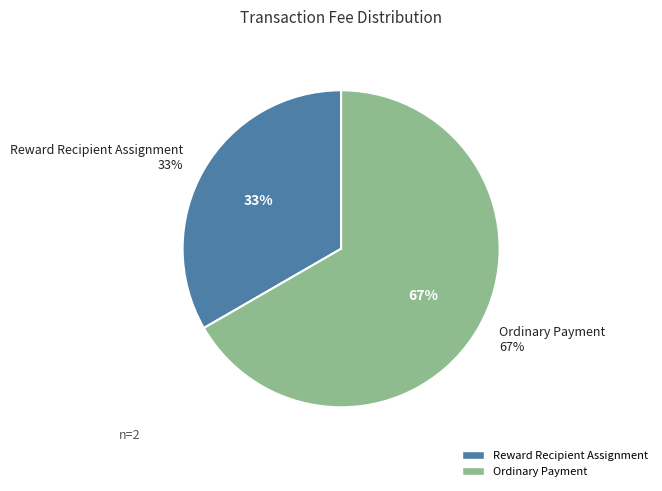

Combined, do Ordinary Payment and Reward Recipient Assignment account for over 50%?

Yes